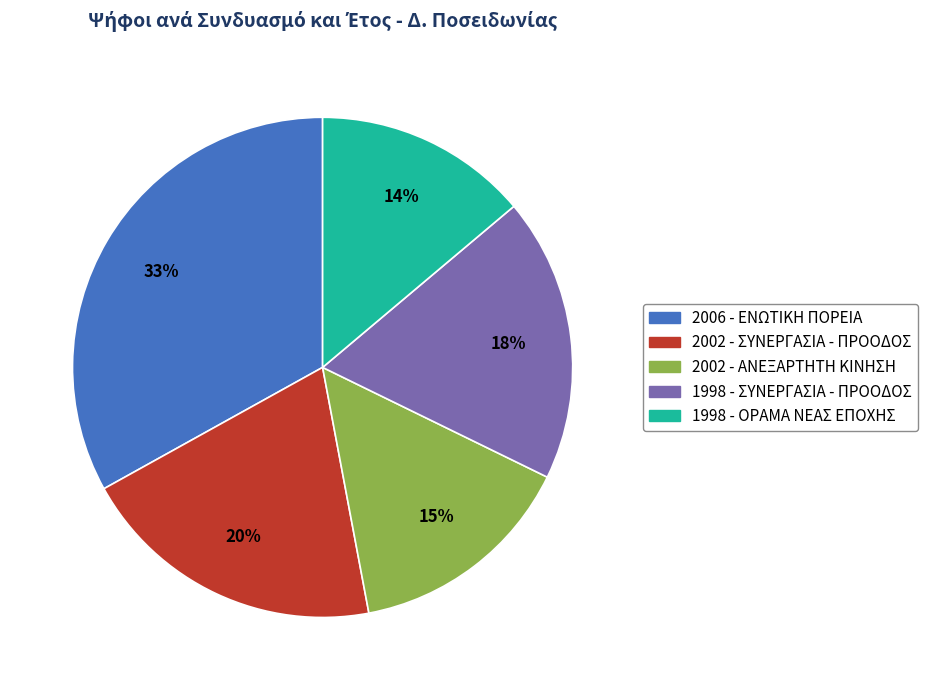

Is 1998 - ΟΡΑΜΑ ΝΕΑΣ ΕΠΟΧΗΣ the majority of the pie?

No